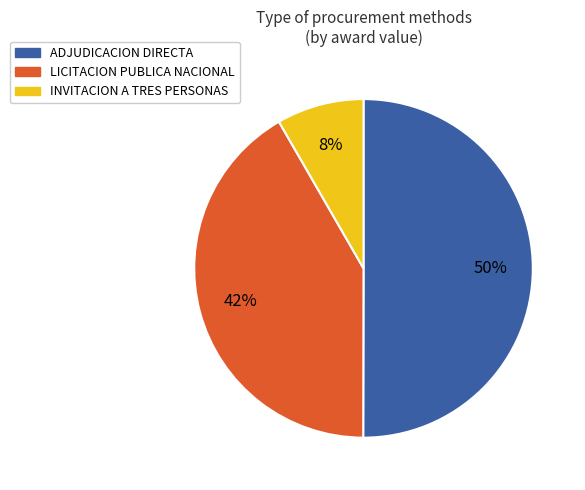

To the nearest percent, what is the average slice percentage?

33%